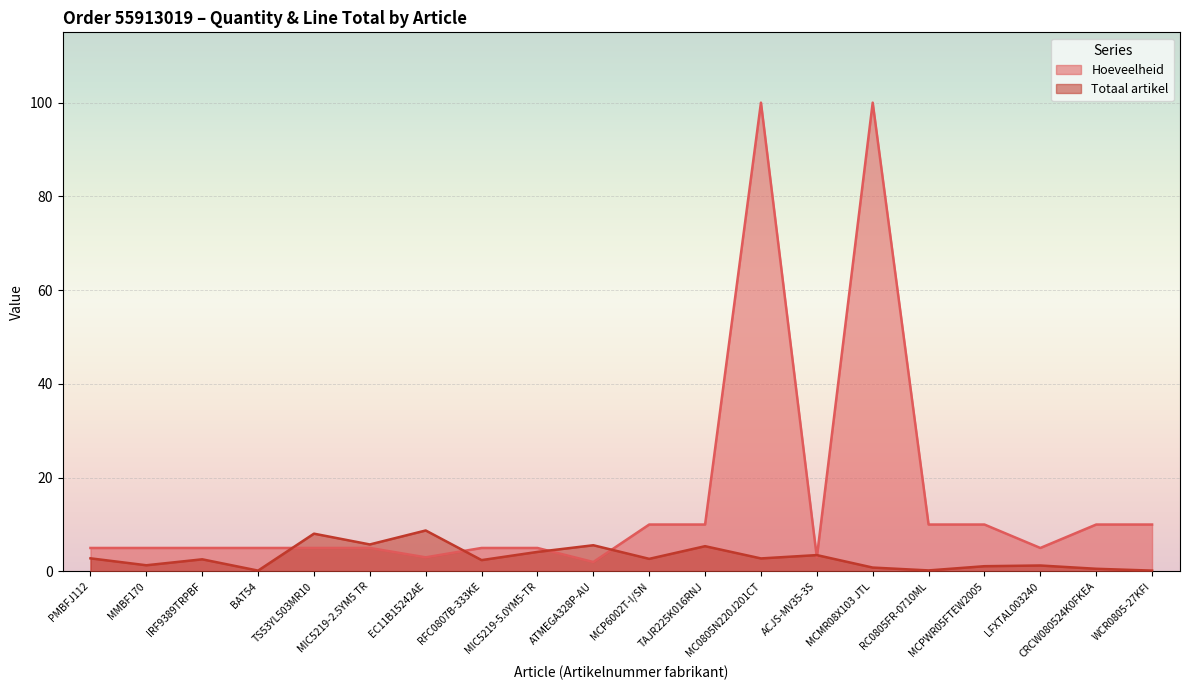

Between ATMEGA328P-AU and EC11B15242AE, which is larger?

EC11B15242AE